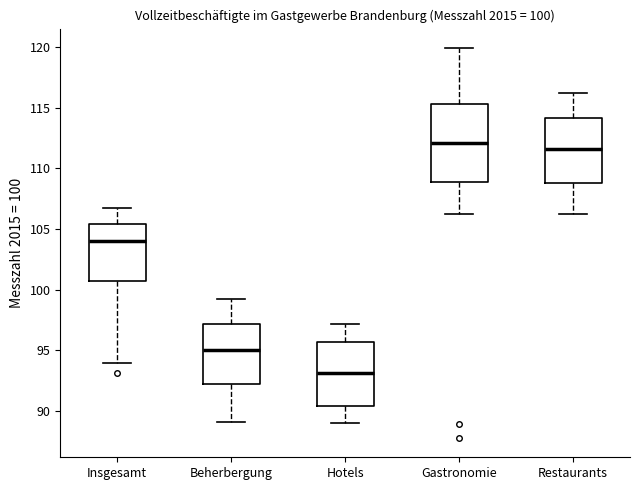

Comparing the boxes themselves (not the whiskers), which one is the tallest?

Gastronomie